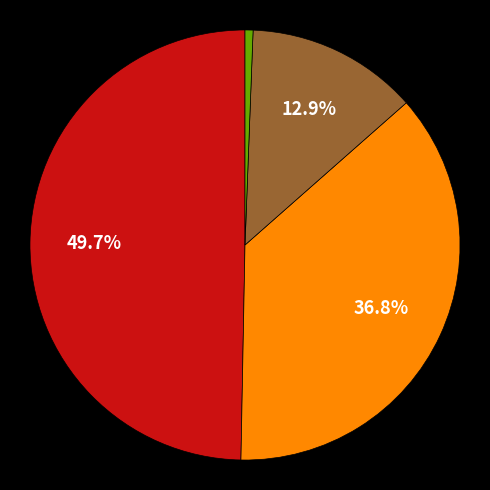

To the nearest percent, what is the average slice percentage?

25%